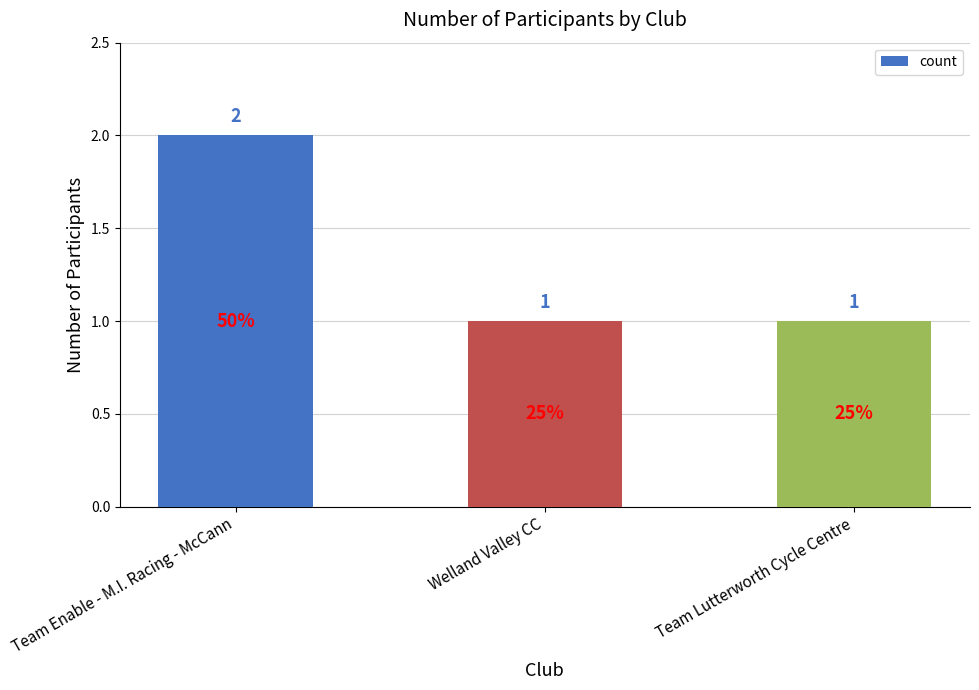

Count the number of categories in the chart.

3